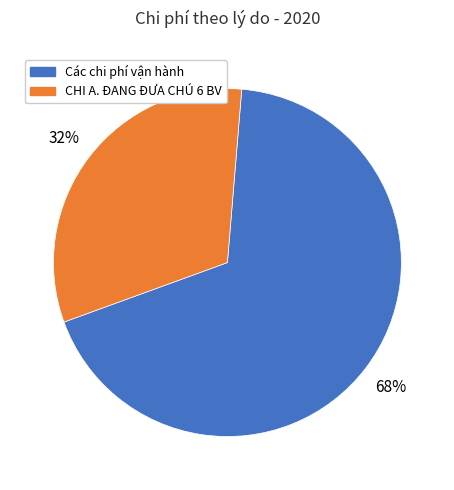

To the nearest percent, what is the difference between the largest and smallest slice percentages?

36%